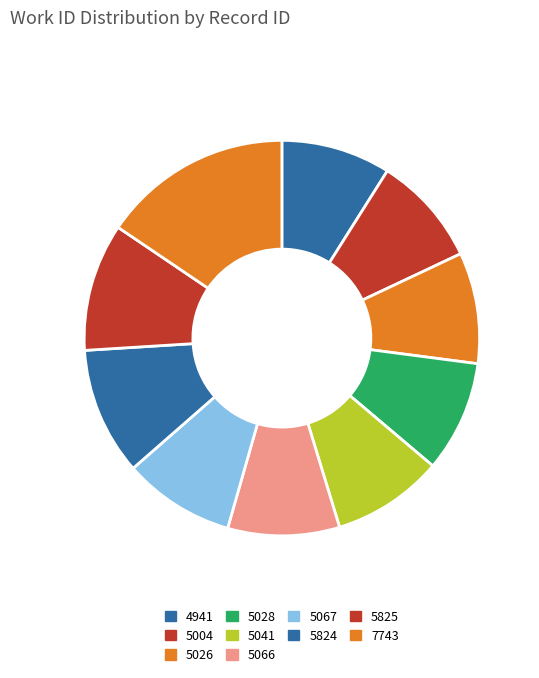

Does 5066 represent more than half of the total?

No